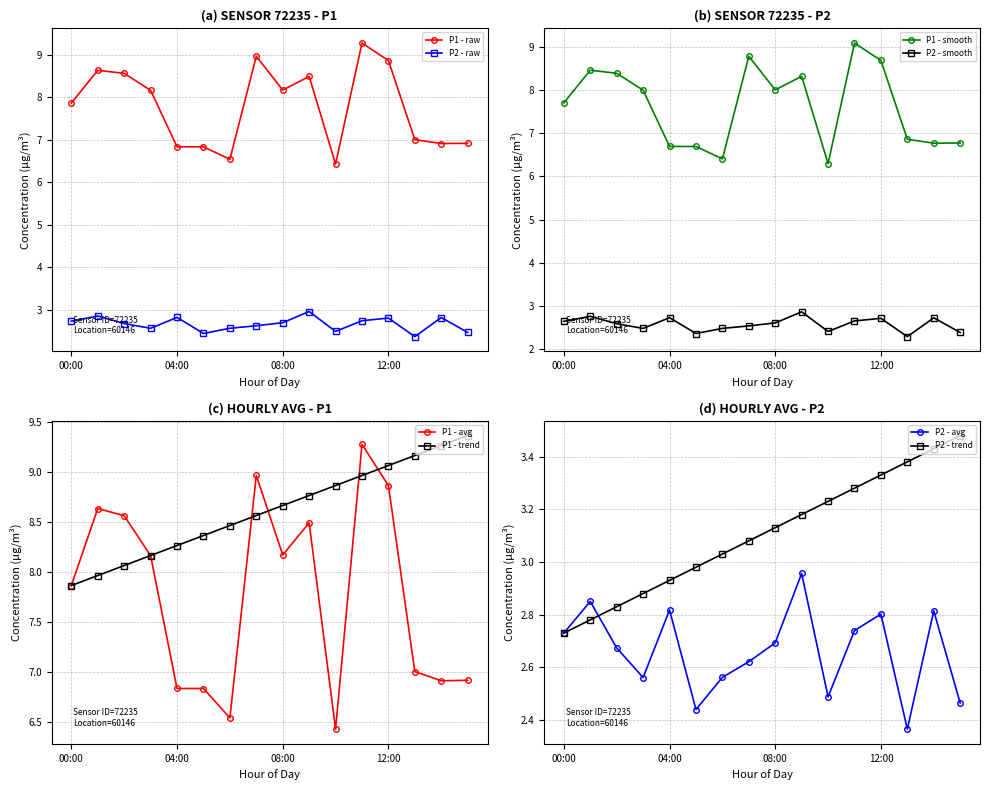

Is it true that P2 - raw equals 2.7 at 08:00?

True